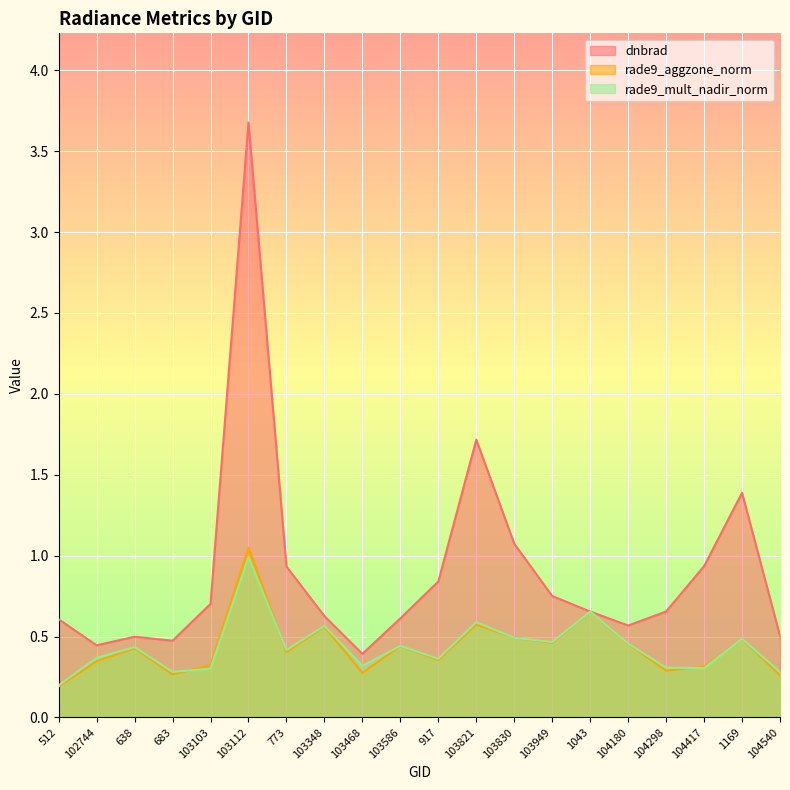

Does the chart display data point markers on the line(s)?

No